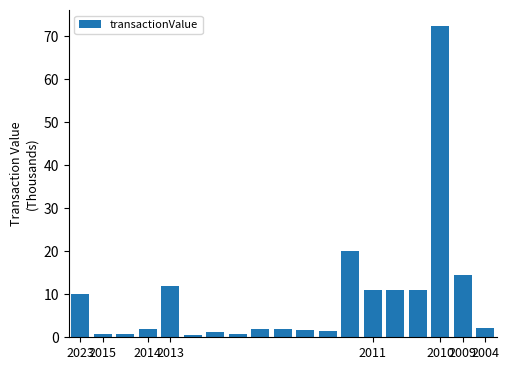

What is the sum of all values?

177.0